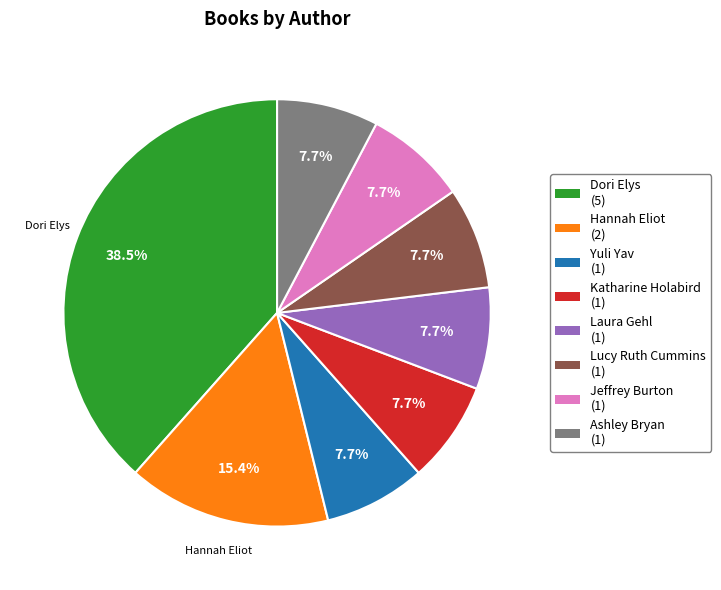

Is there any slice that represents more than half of the pie?

No